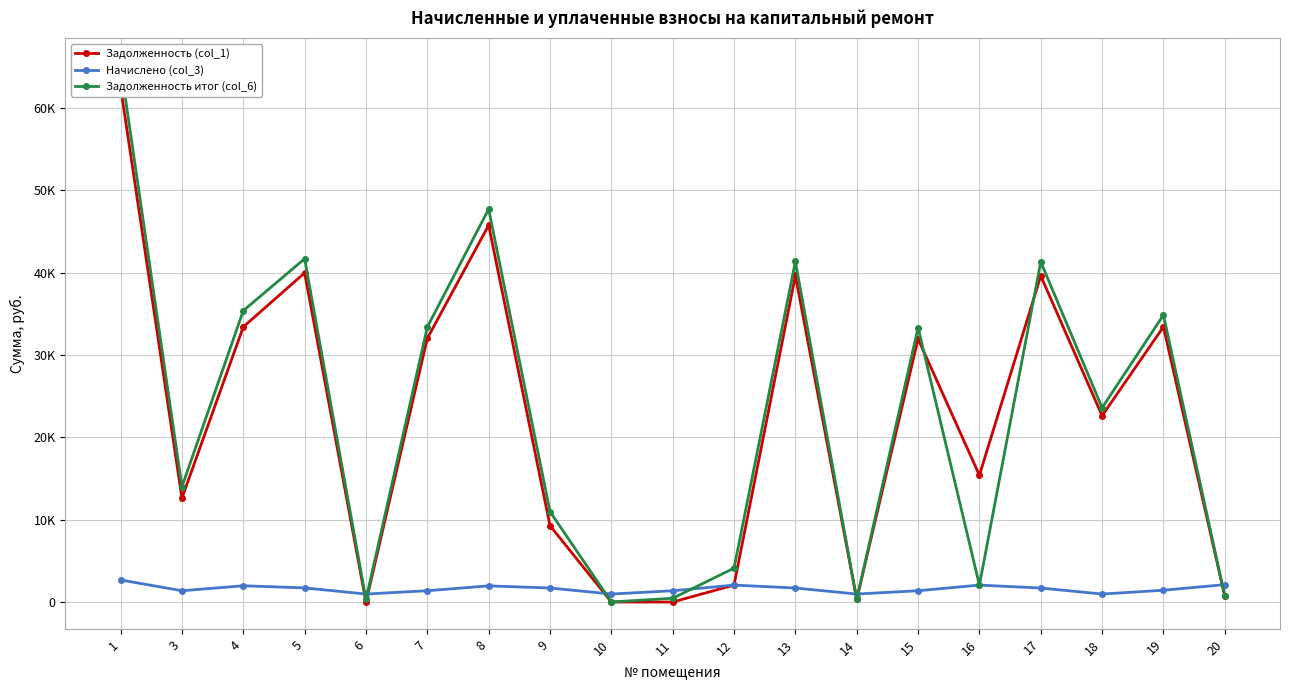

Is it true that Задолженность (col_1) equals 20872.0 at 13?

False